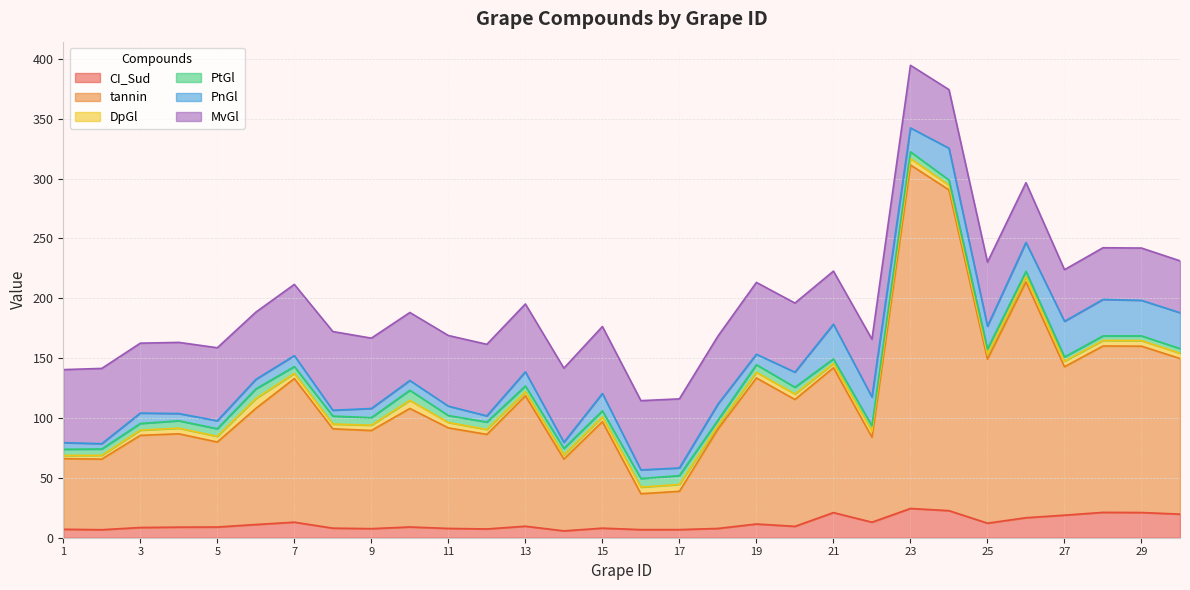

What is the minimum value shown in the chart?

2.6